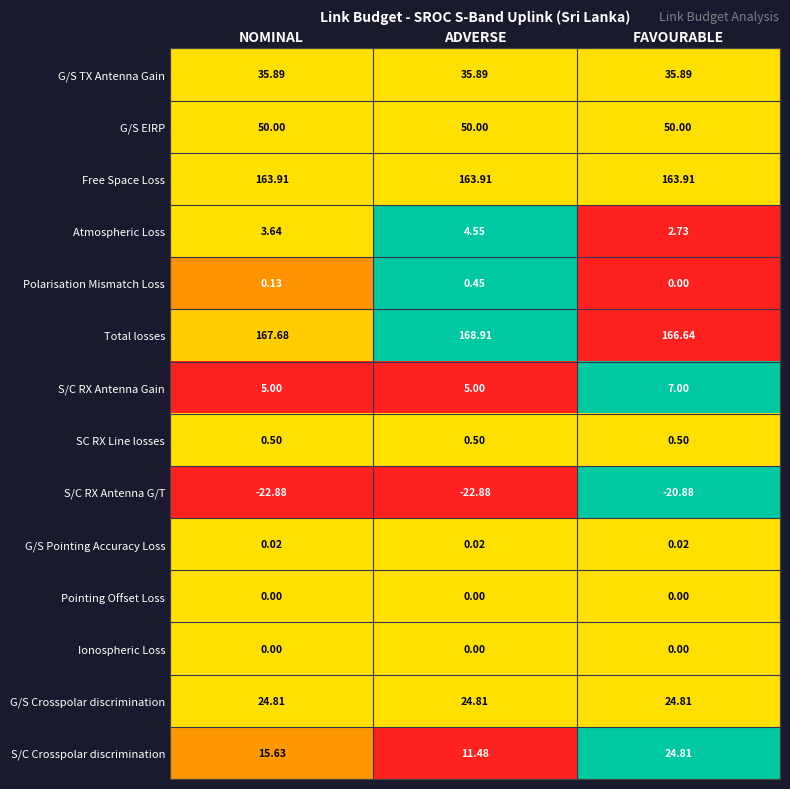

Which category has the highest value in the S/C Crosspolar discrimination series?

FAVOURABLE